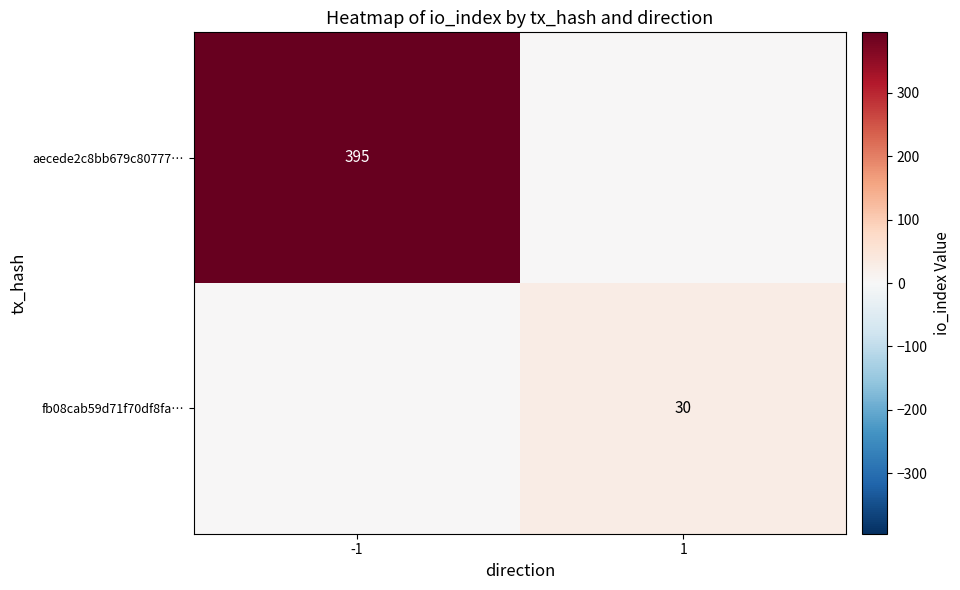

True or false: fb08cab59d71f70df8fa… has a value of 41 at 1.

False